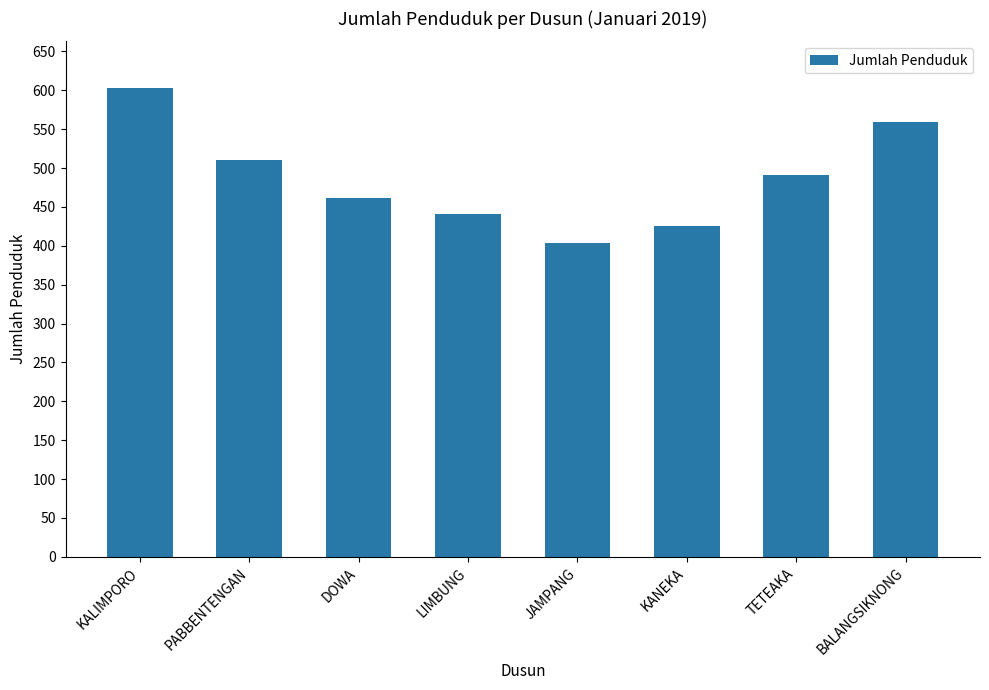

Between DOWA and JAMPANG, which is larger?

DOWA